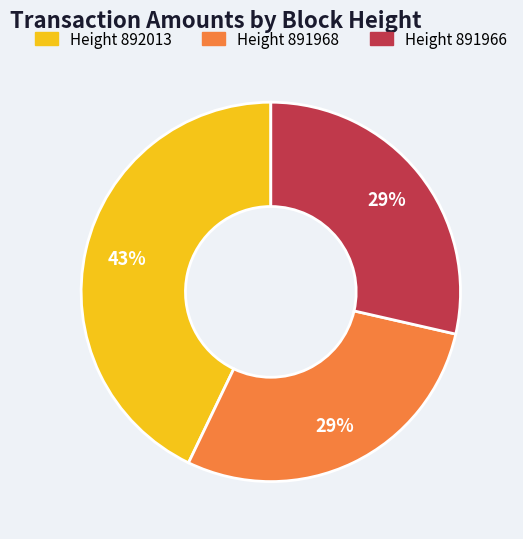

To the nearest percent, what is the average slice percentage?

33%